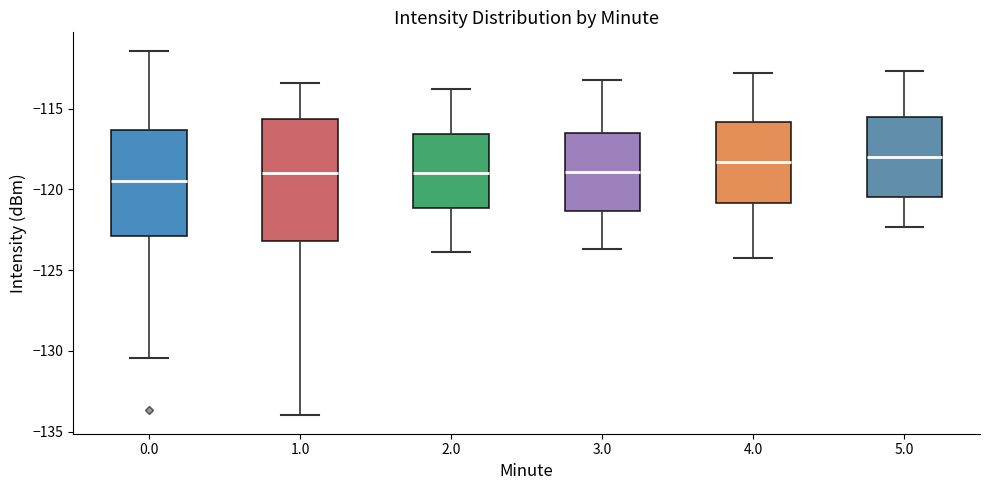

Where does the upper whisker of the box at x = 4.0 end on the y-axis? The values are not printed on the chart, so give them approximately, as read against the axis.

-113.0